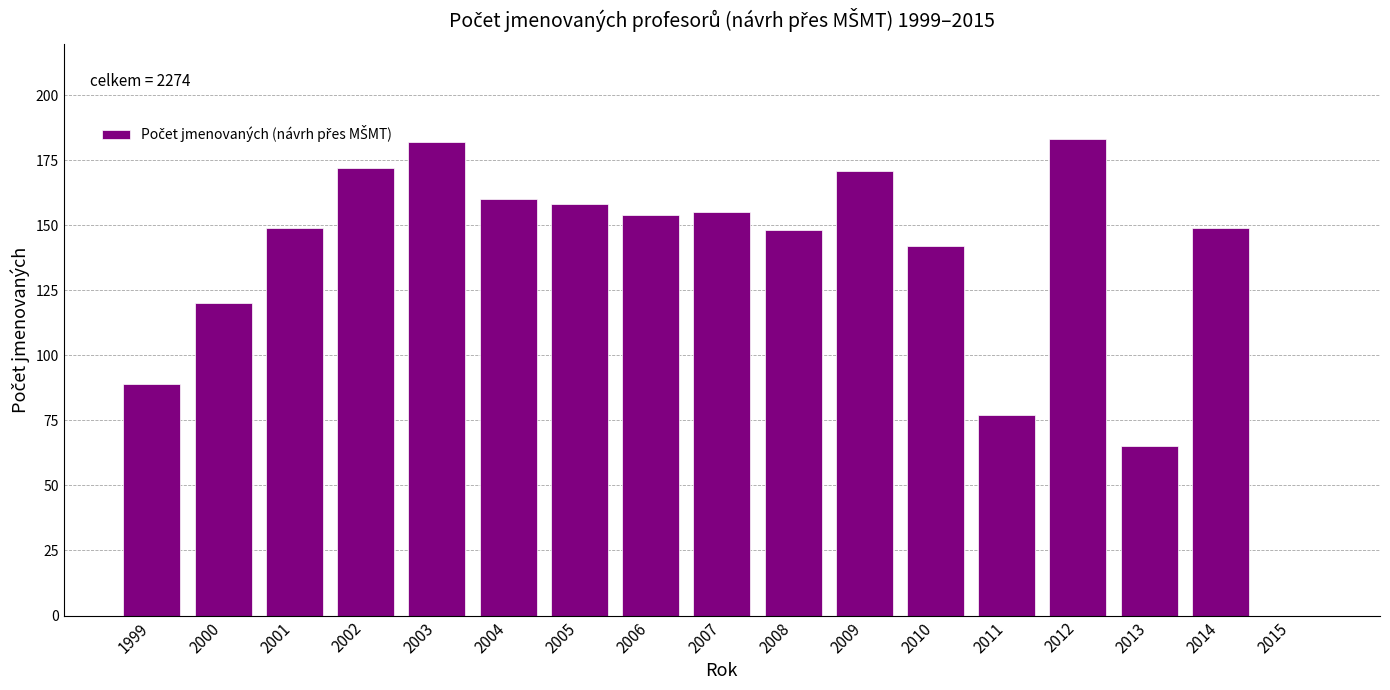

Reading left to right, transcribe all the data shown in this chart.

1999=89	2000=120	2001=149	2002=172	2003=182	2004=160	2005=158	2006=154	2007=155	2008=148	2009=171	2010=142	2011=77	2012=183	2013=65	2014=149	2015=0